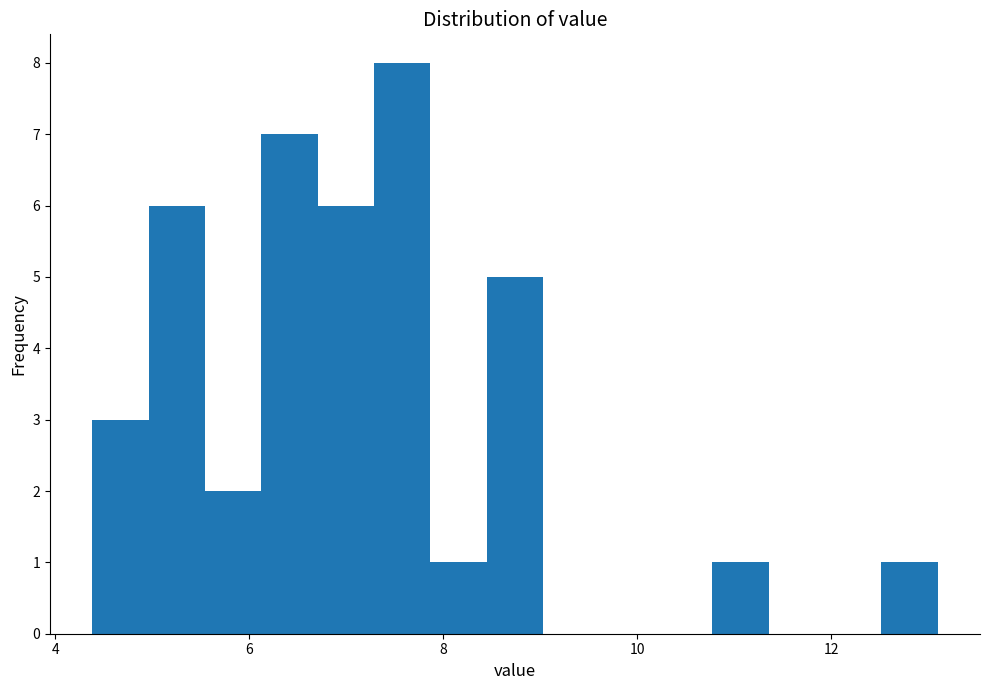

Around what value on the x-axis is the tallest bar? Give the approximate position of its centre, as read against the axis.

7.6